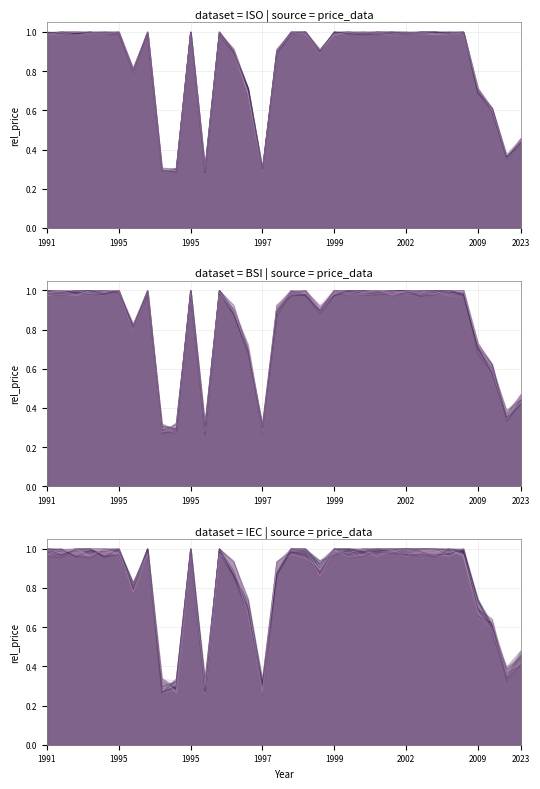

What is the value of the Price (PDF) point at the 10th from the left?

1.0